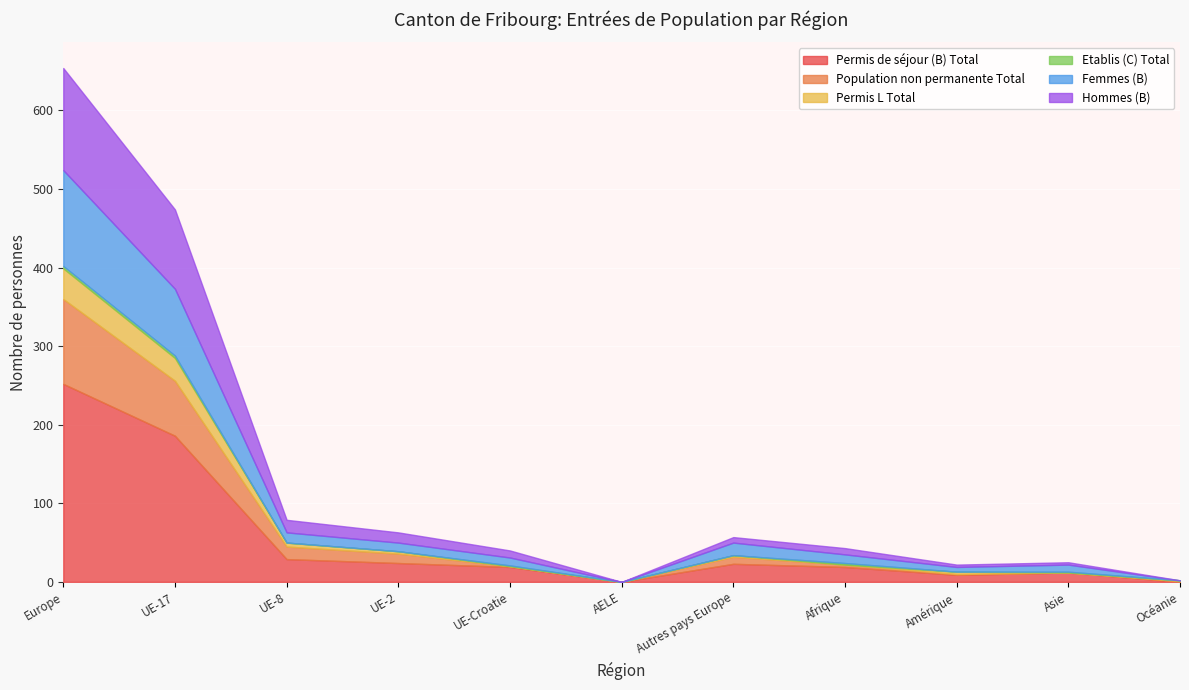

True or false: Hommes (B) has a value of 4 at Autres pays Europe.

False